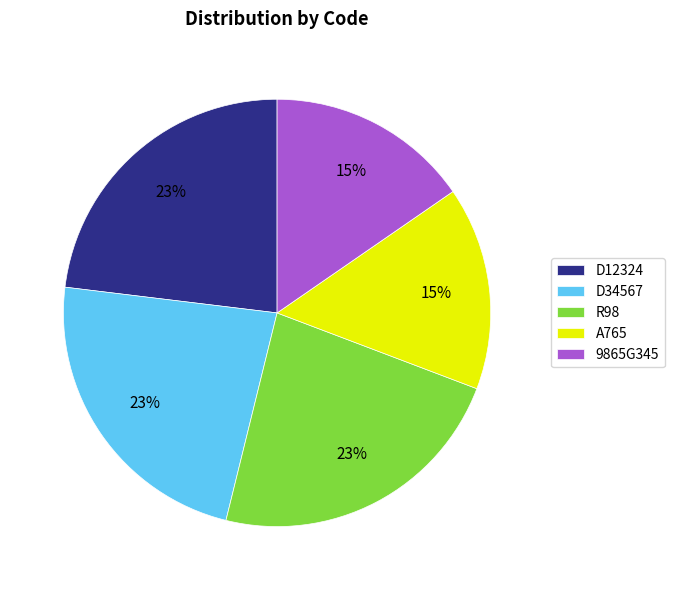

What percentage is the D34567 slice, to the nearest percent?

23%